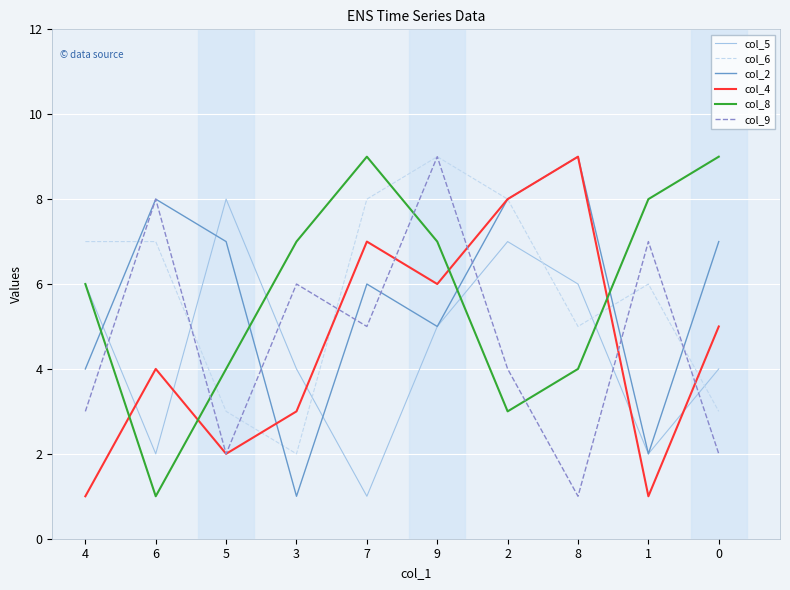

How many interior local peaks does the col_9 series have?

4